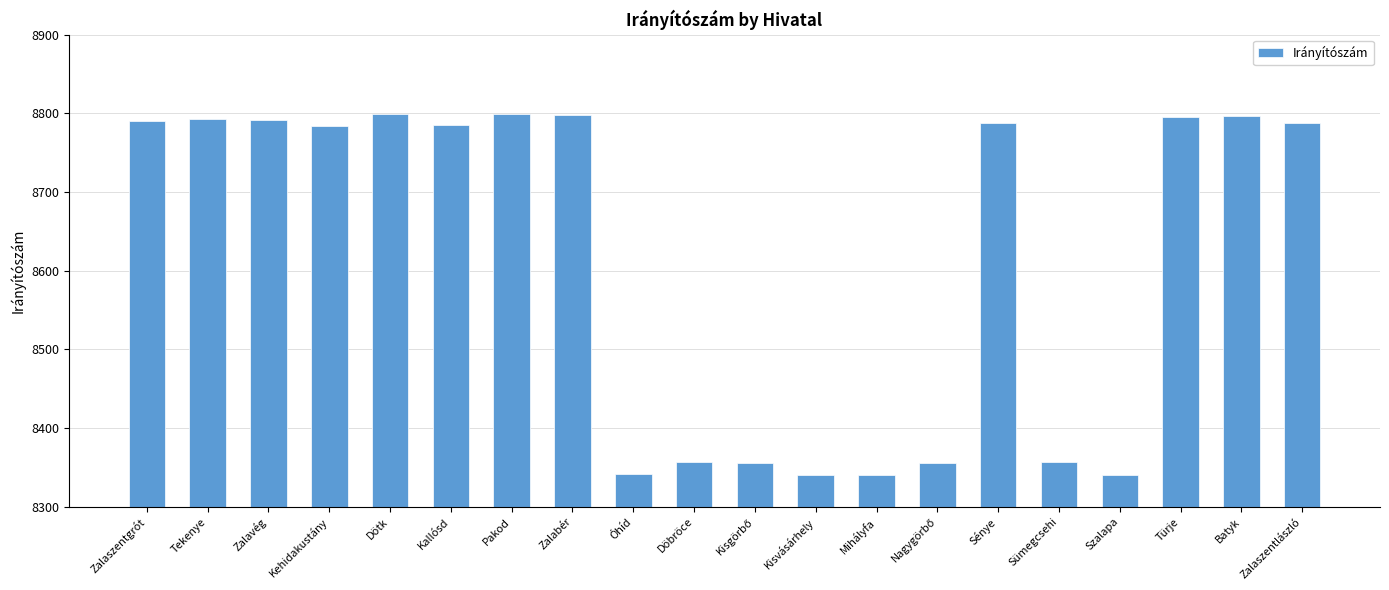

What position from the right is Döbröce?

11